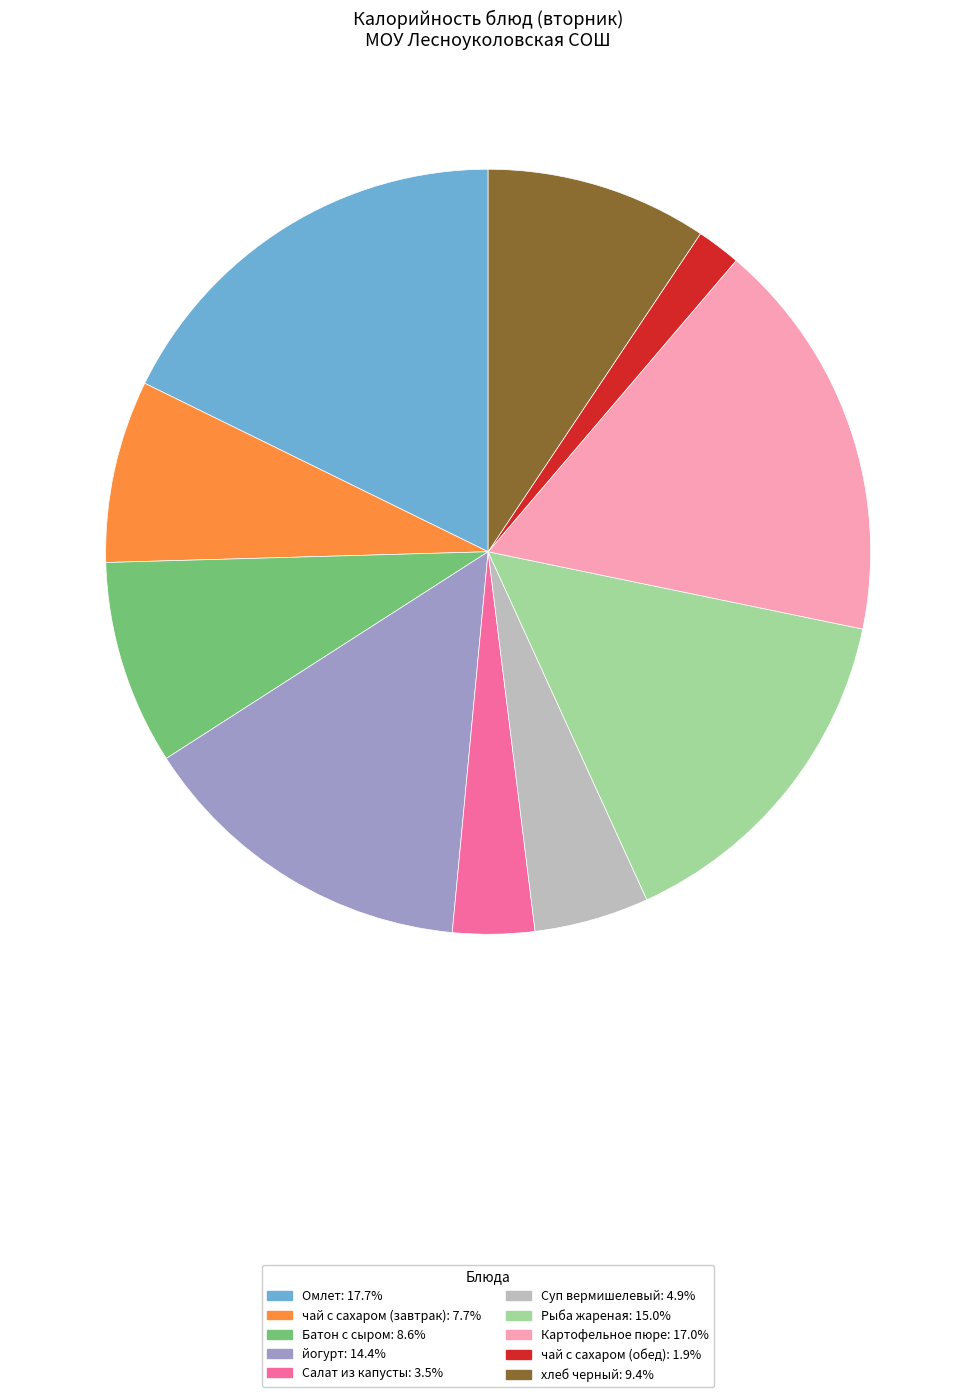

Which category has the smallest portion of the pie?

чай с сахаром (обед)